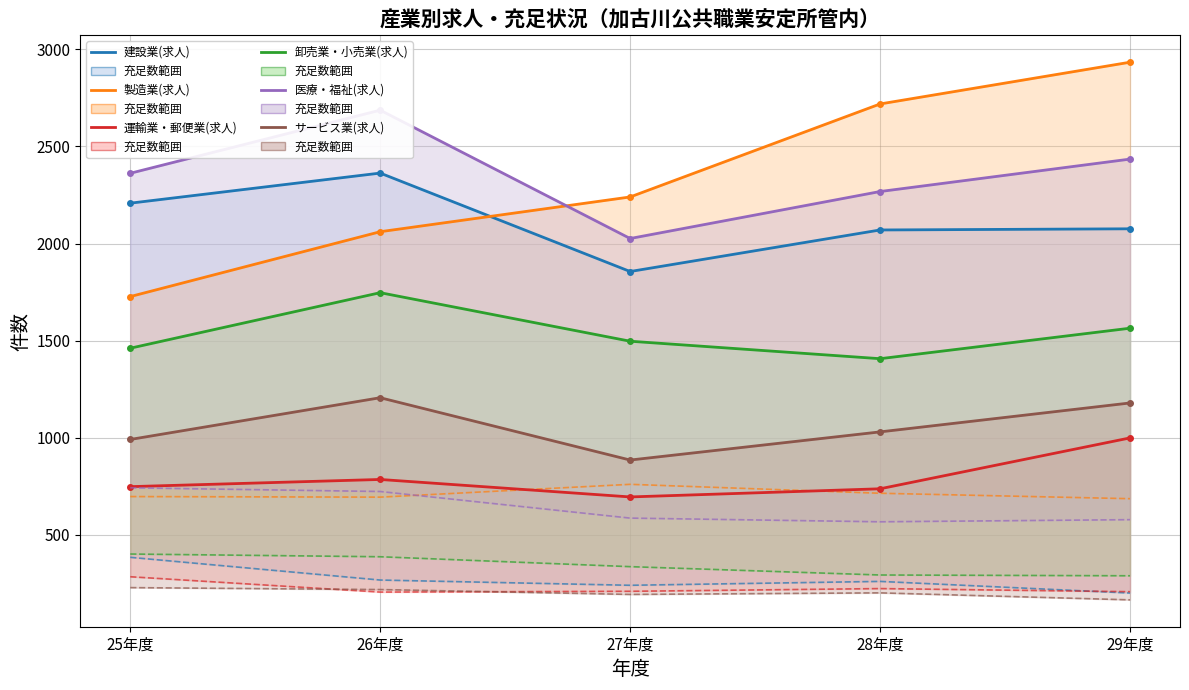

Reading left to right, what are all the values shown in this chart?

建設業(求人): 25年度=2208	26年度=2363	27年度=1856	28年度=2070	29年度=2076
製造業(求人): 25年度=1727	26年度=2061	27年度=2240	28年度=2719	29年度=2934
運輸業・郵便業(求人): 25年度=748	26年度=785	27年度=695	28年度=737	29年度=999
卸売業・小売業(求人): 25年度=1461	26年度=1747	27年度=1497	28年度=1407	29年度=1564
医療・福祉(求人): 25年度=2362	26年度=2687	27年度=2026	28年度=2268	29年度=2435
サービス業(求人): 25年度=991	26年度=1206	27年度=885	28年度=1030	29年度=1179